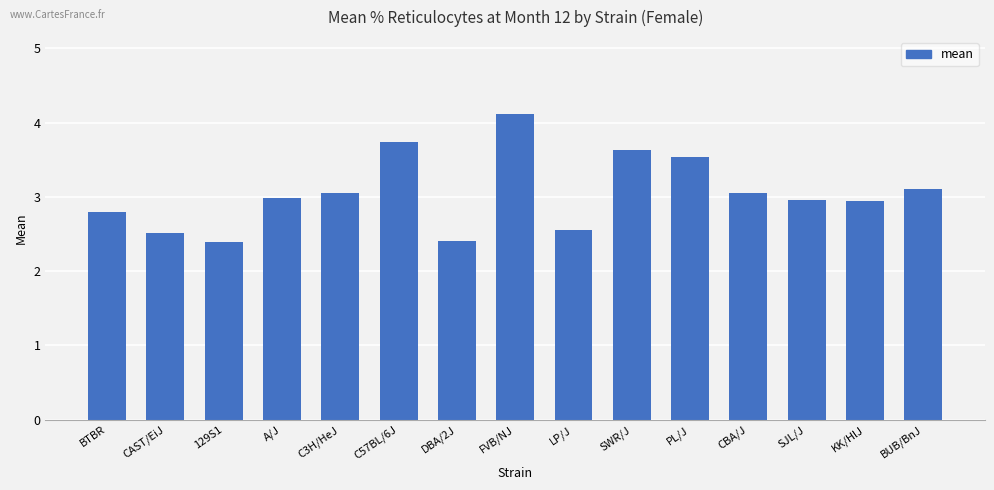

Is it true that the value at 129S1 is 3.2?

False